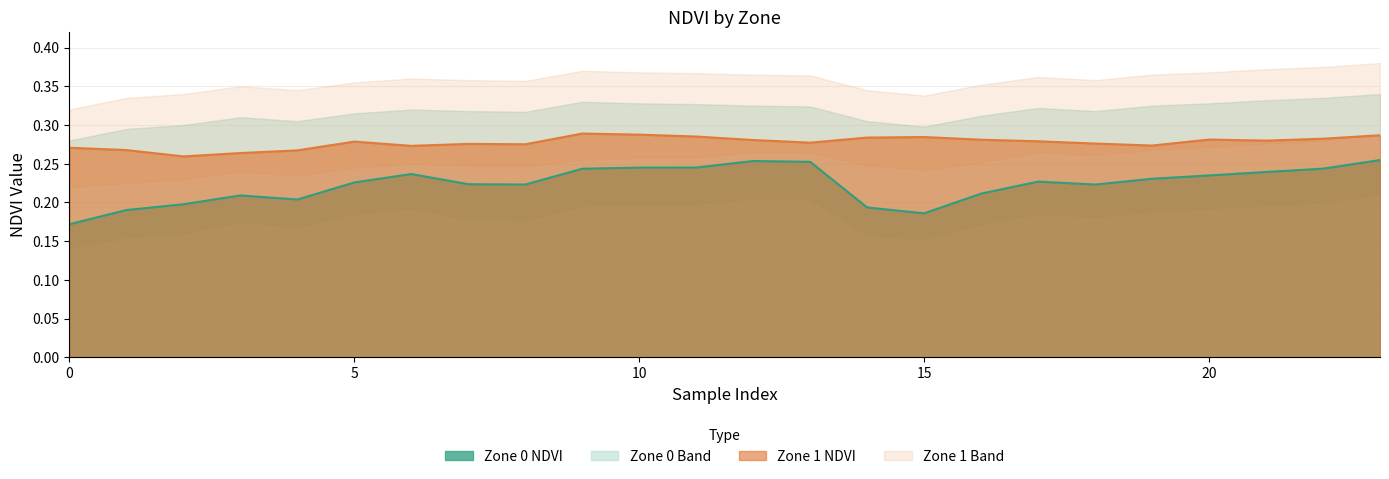

Count the Zone 0 NDVI values in the range 0 to 1.

24